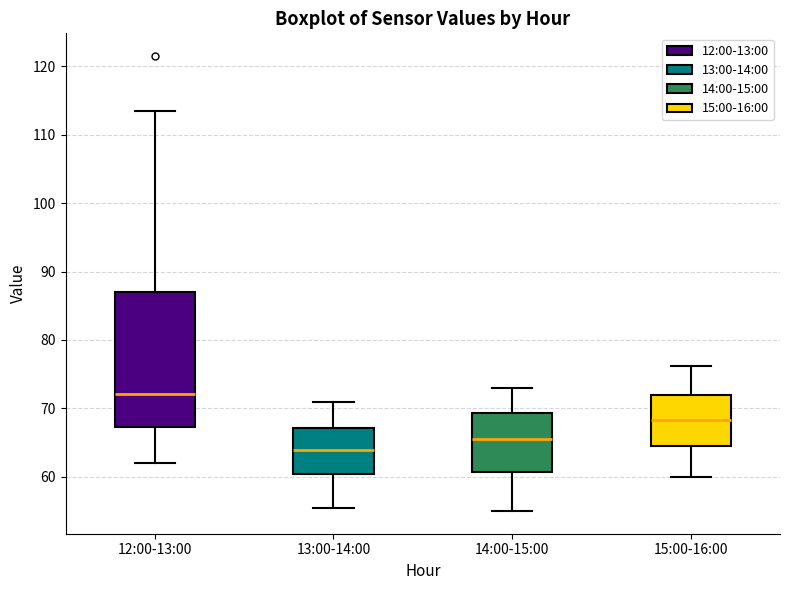

Which box has the highest median line?

12:00-13:00